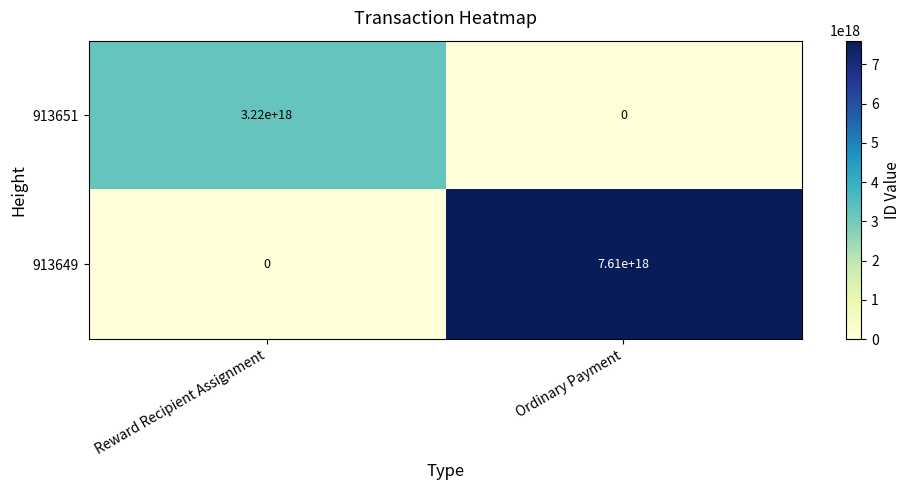

At which label is 913651 closest to 1610000000000000000?

Reward Recipient Assignment